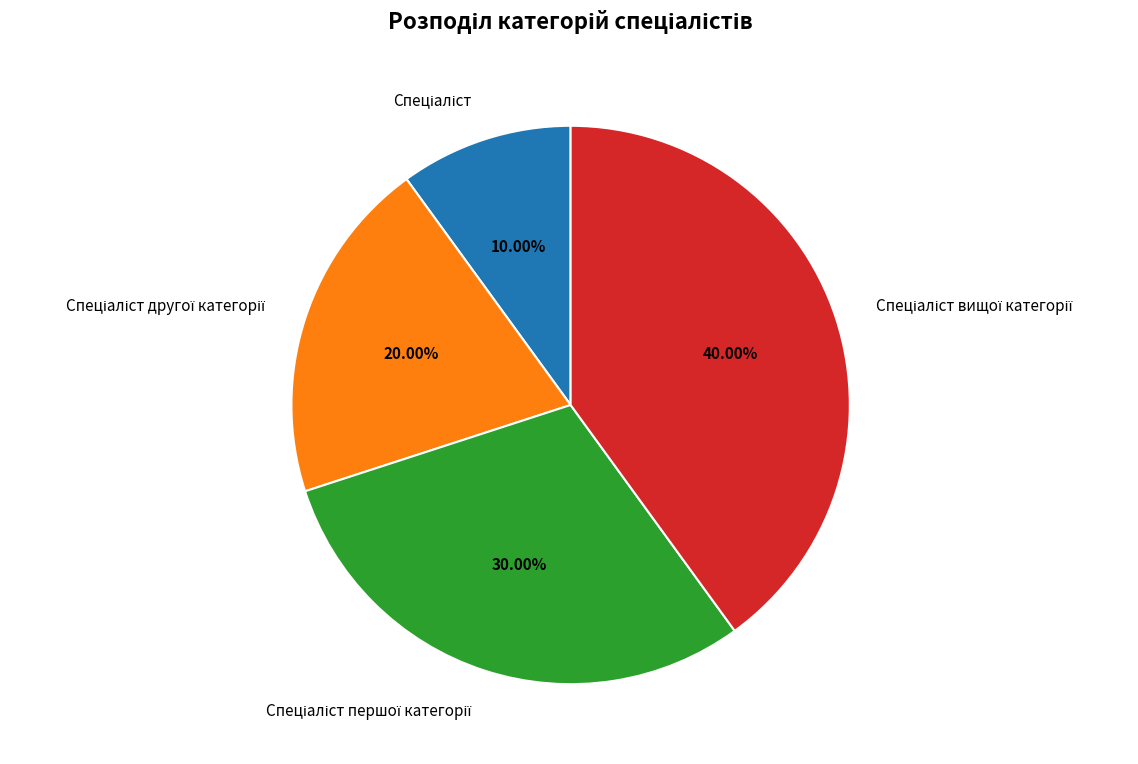

Does any single category account for the majority?

No